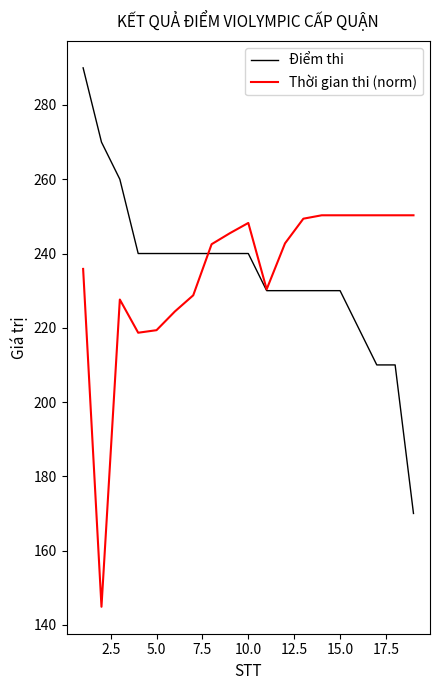

Which series has the largest range (max minus min)?

Điểm thi